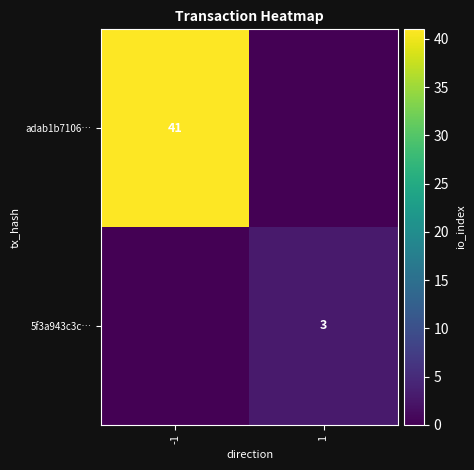

True or false: adab1b7106… has a value of 41 at -1.

True